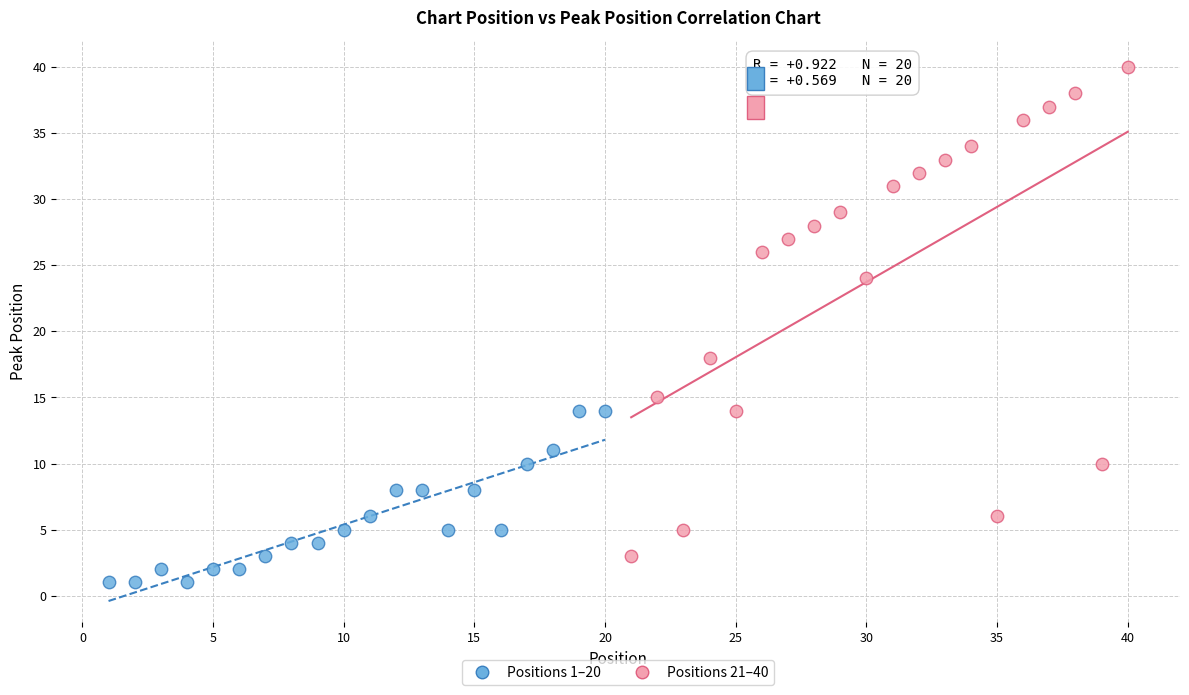

Which series reaches the maximum Y coordinate?

Positions 21–40